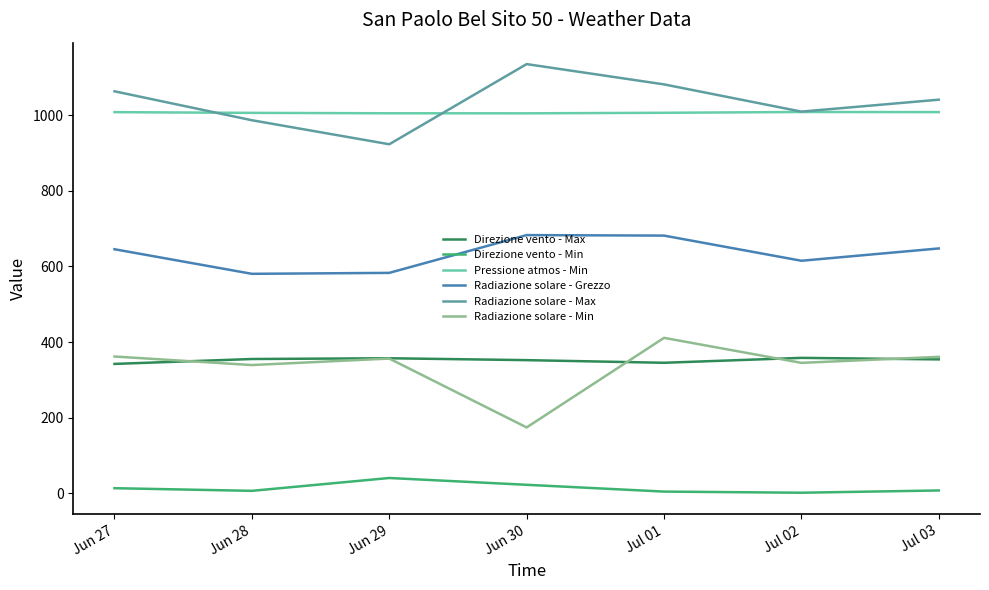

How many categories are shown in the chart?

7